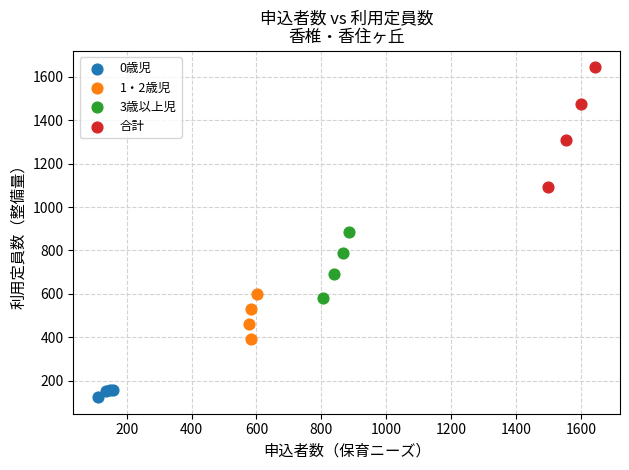

Which series reaches the maximum Y coordinate?

合計